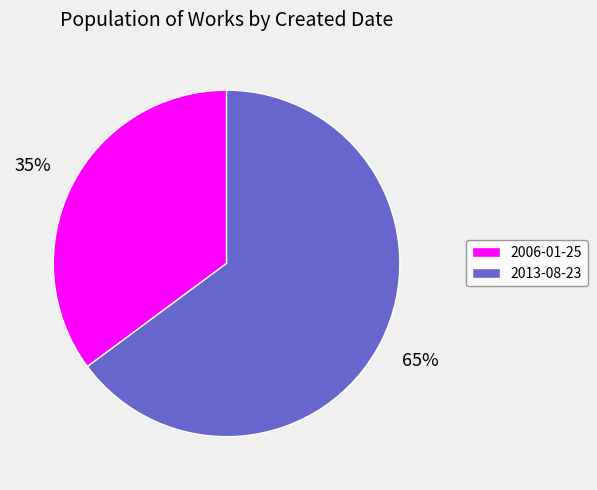

True or false: 2013-08-23 accounts for 65% of the total.

True